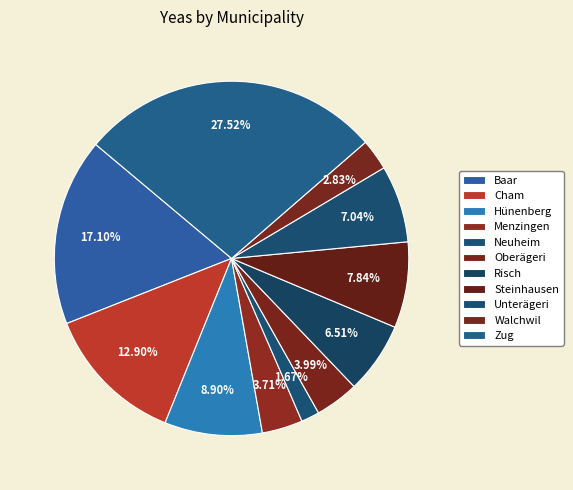

To the nearest percent, what is the difference between the largest and smallest slice percentages?

26%